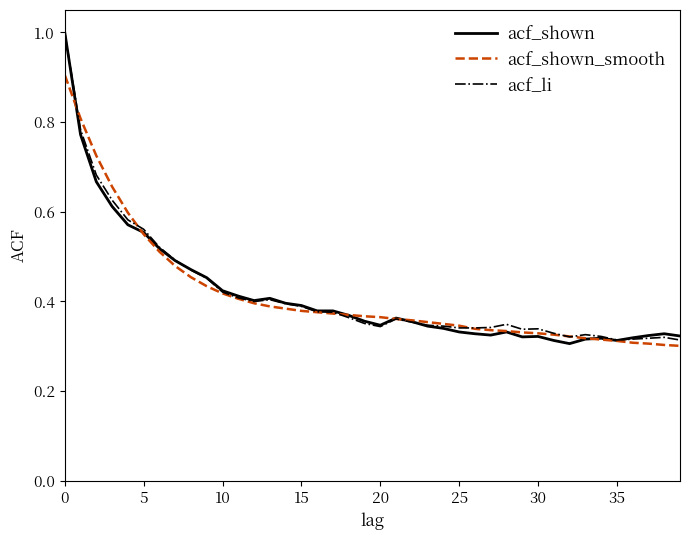

Which series has the largest range (max minus min)?

acf_shown